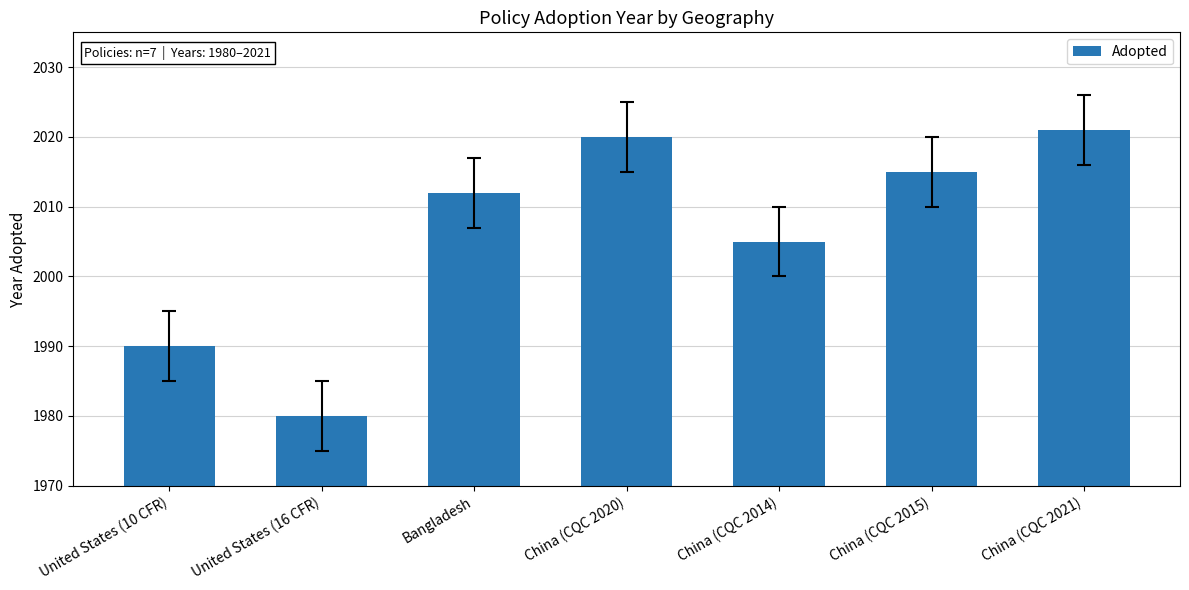

What position from the left is China (CQC 2020)?

4